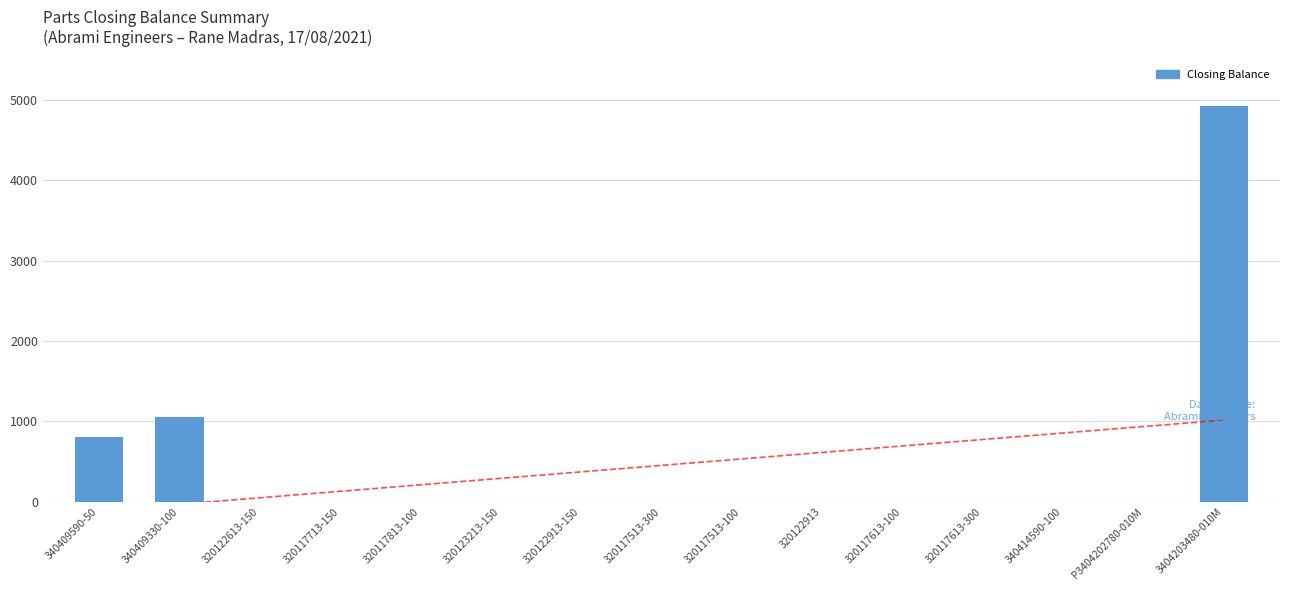

True or false: the data shows 0 at P3404202780-010M.

True